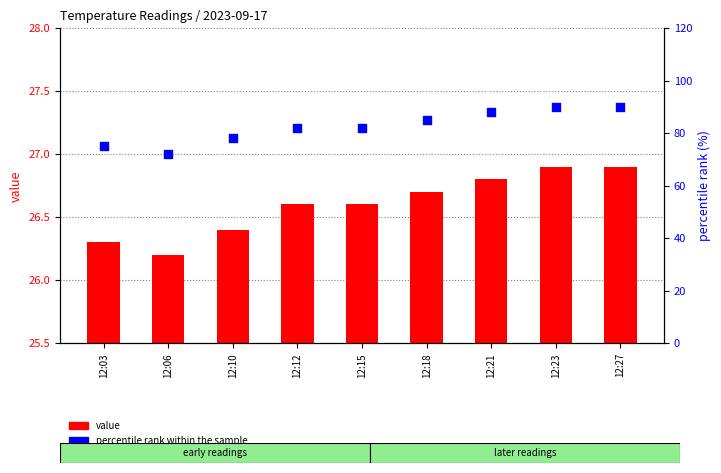

At which category is the sum across all series the highest?

12:23